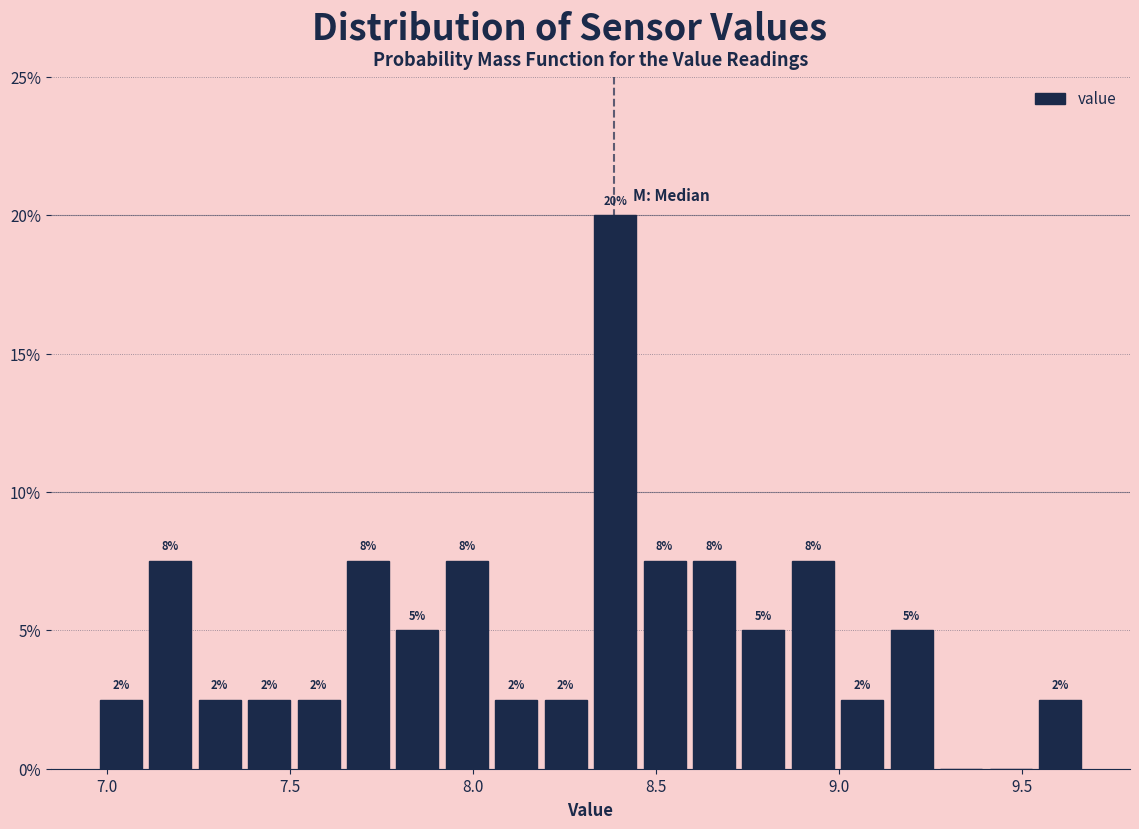

Around what value on the x-axis is the tallest bar? Give the approximate position of its centre, as read against the axis.

8.40